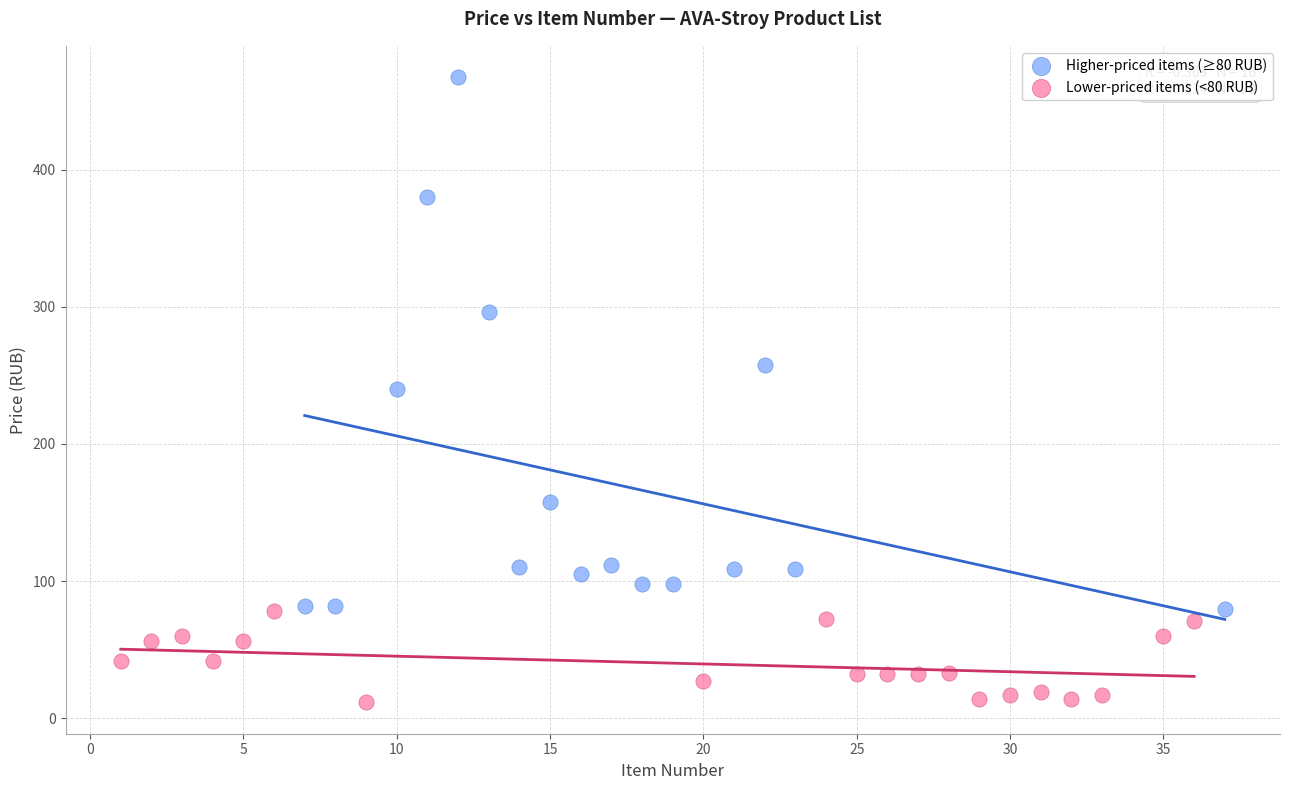

Which series has the largest Y range (max minus min)?

Higher-priced items (≥80 RUB)